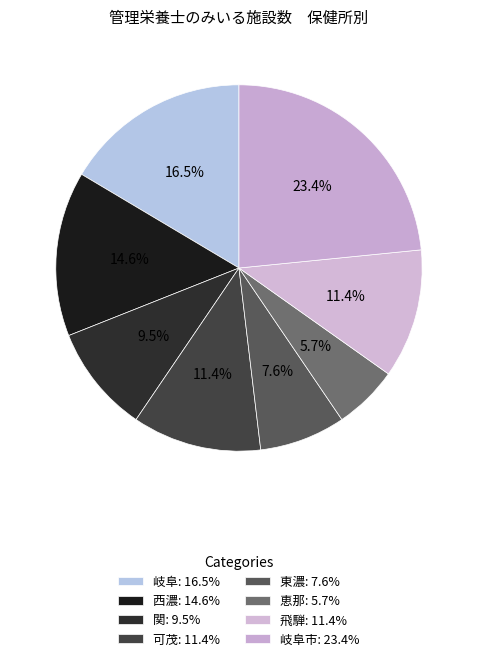

How many segments does this pie chart have?

8